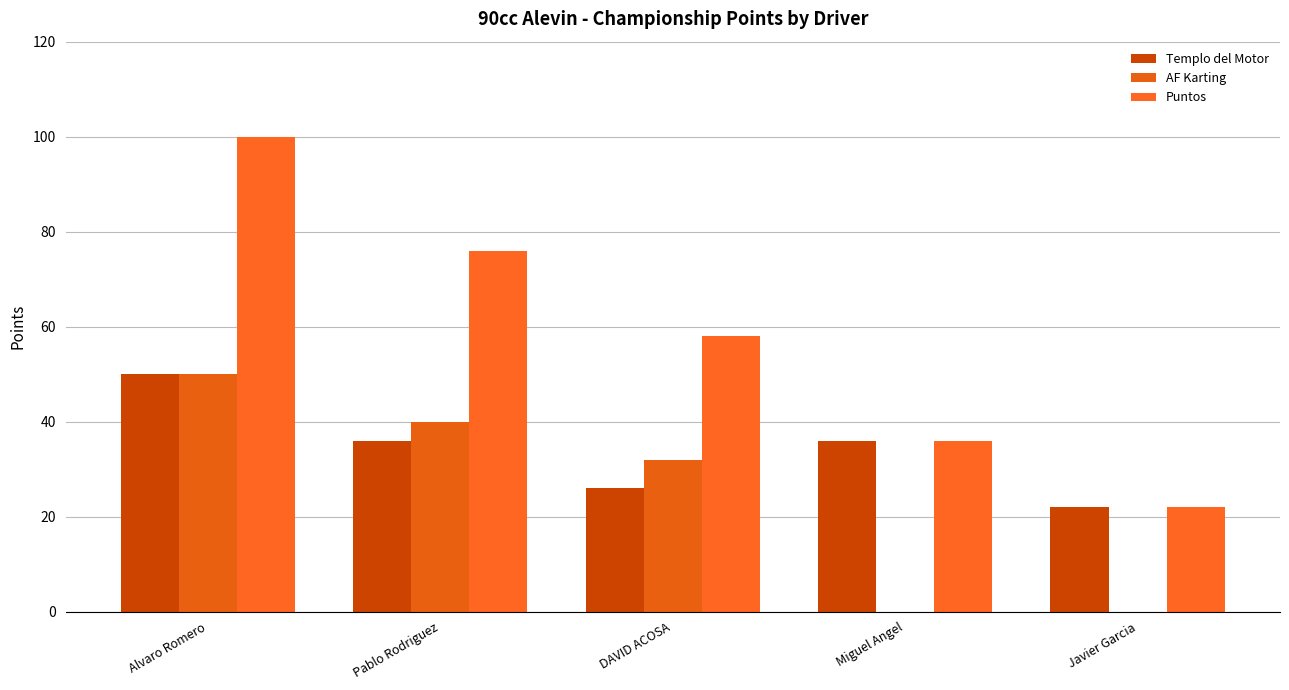

Reading right to left, list all the values displayed in this chart.

Templo del Motor: 22	36	26	36	50
AF Karting: 0	0	32	40	50
Puntos: 22	36	58	76	100